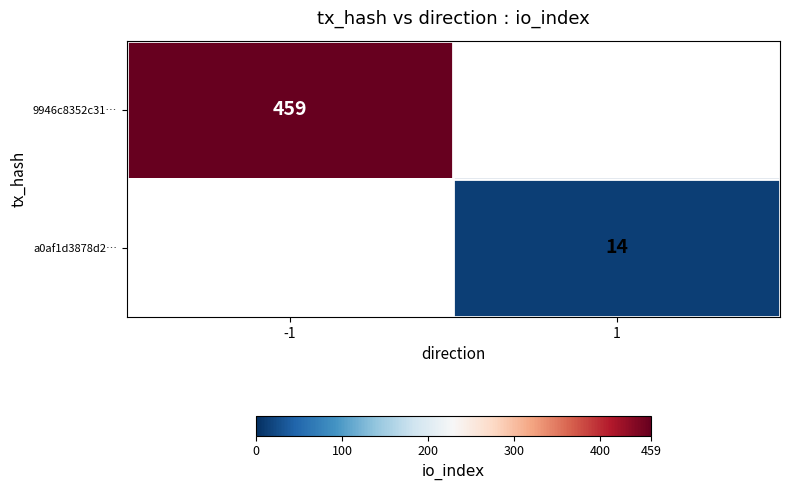

Is it true that 9946c8352c31… equals 459 at -1?

True